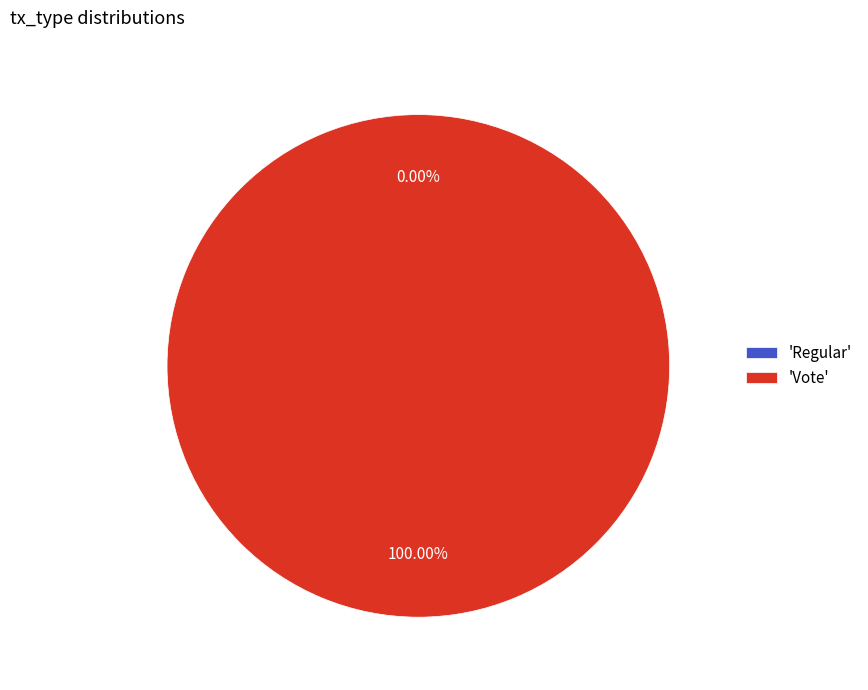

Between Regular and Vote, which is larger?

Vote